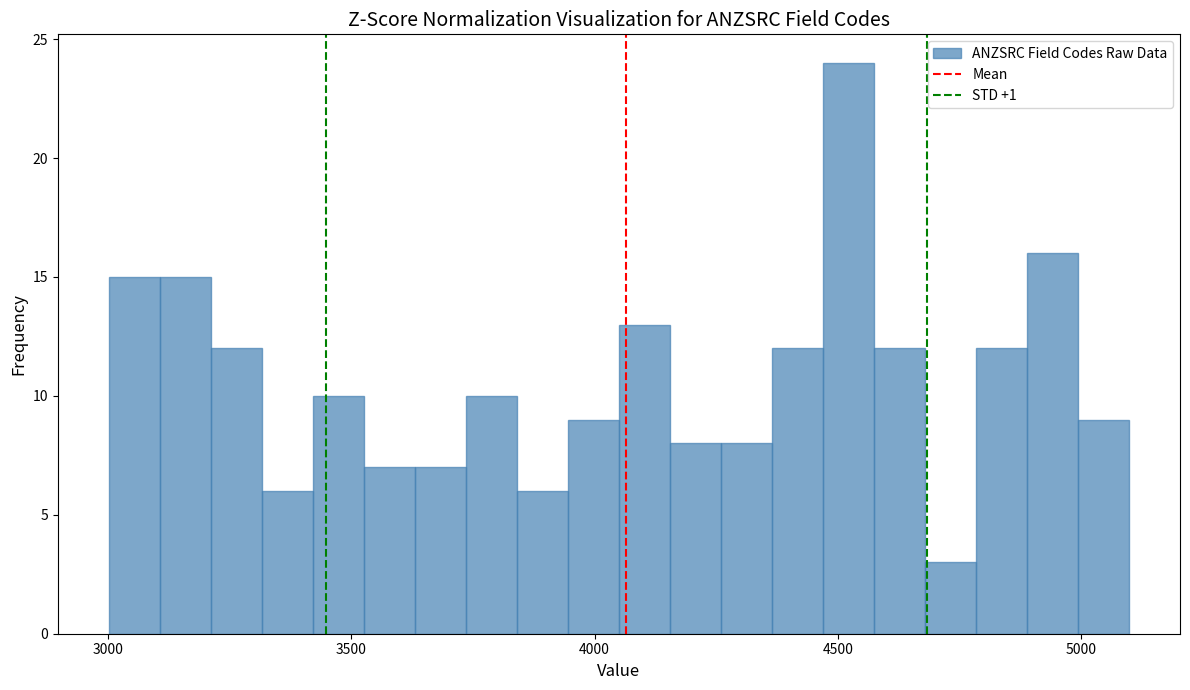

Around what value on the x-axis is the tallest bar? Give the approximate position of its centre, as read against the axis.

4500